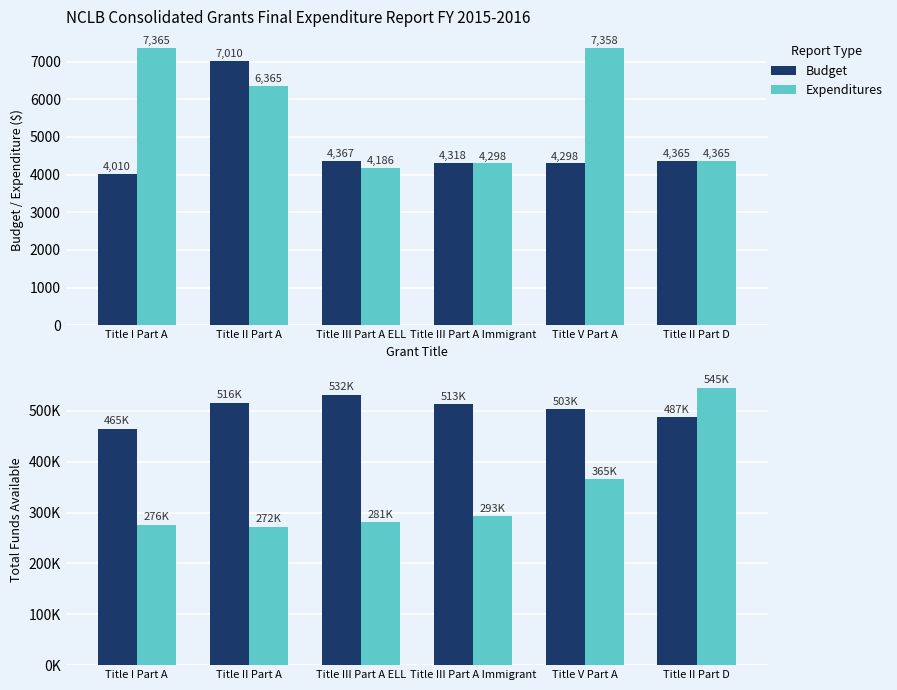

Which series has the largest range (max minus min)?

Expenditures